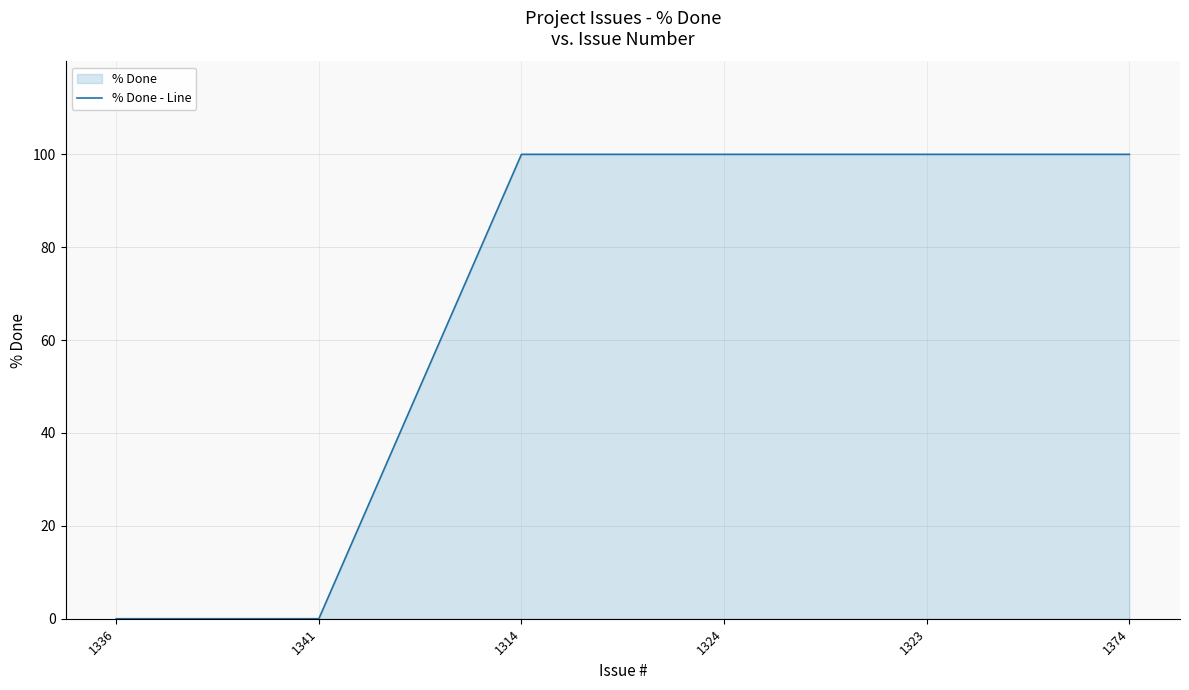

What position from the right is 1341?

5